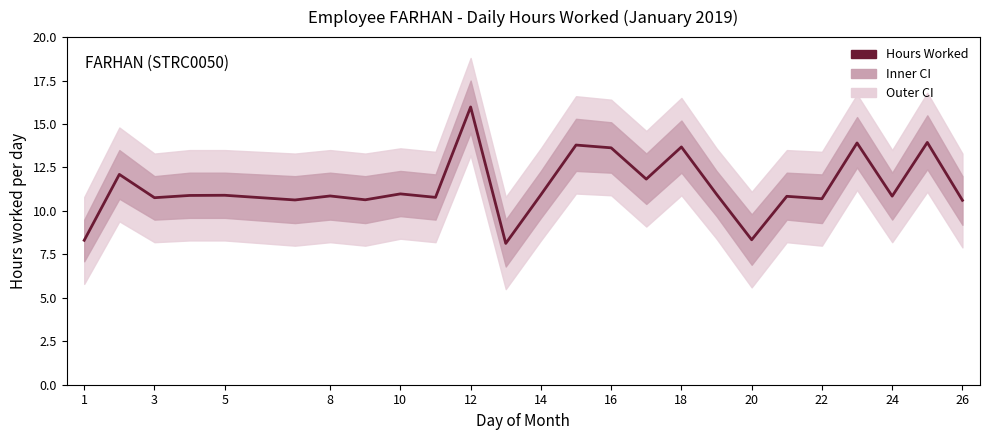

What is the difference between the maximum and second lowest values?

7.7